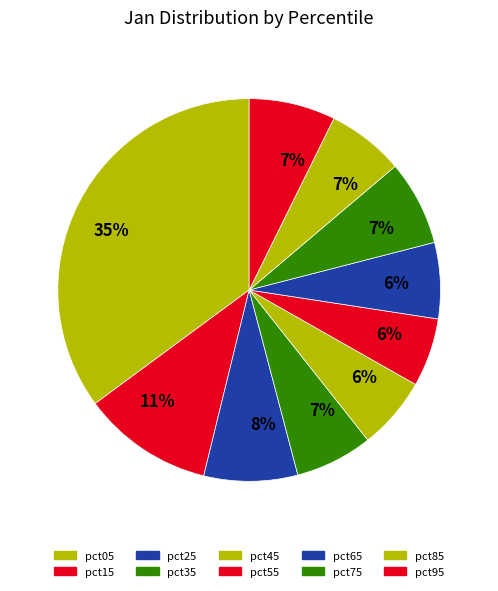

Rank the categories by value from lowest to highest.

pct55, pct45, pct65, pct85, pct35, pct75, pct95, pct25, pct15, pct05